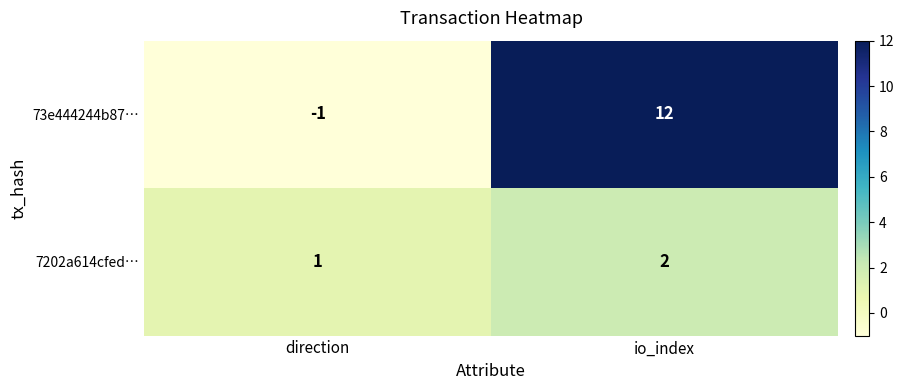

What is the spread (max minus min) of values at io_index?

10